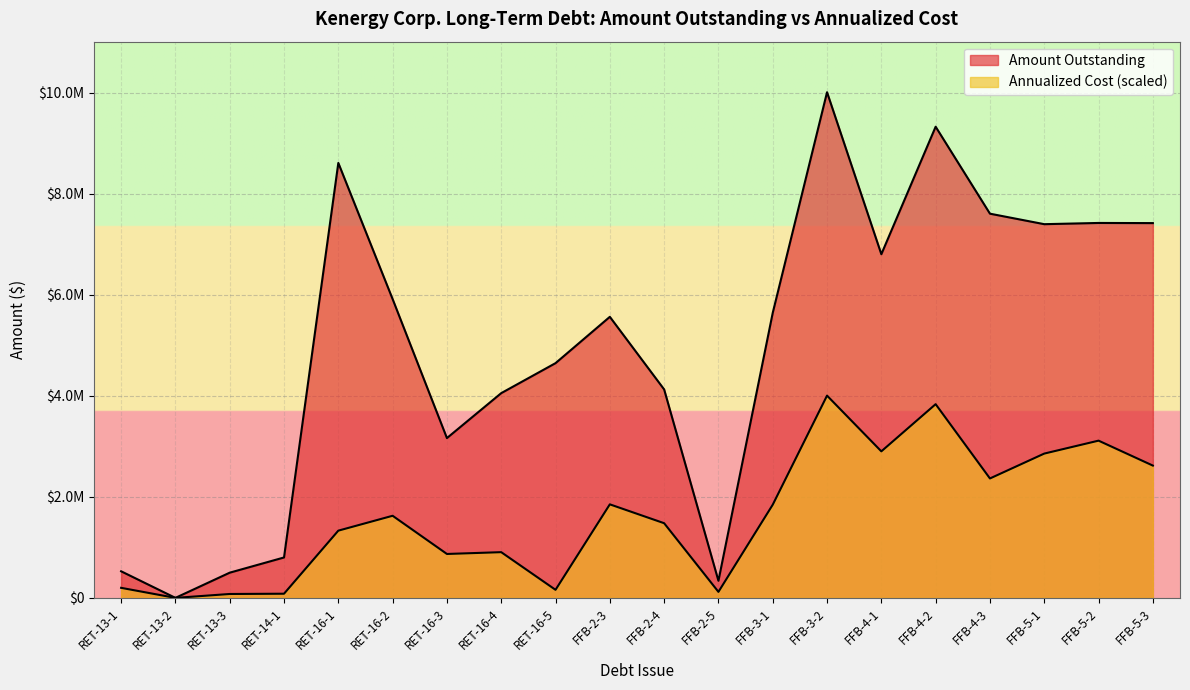

At which category does the chart reach its peak across all series?

FFB-3-2